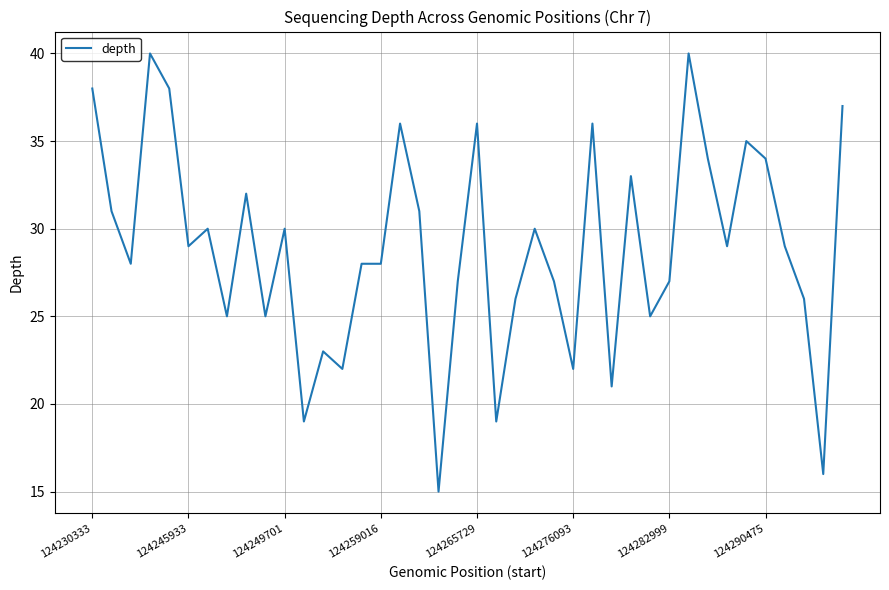

What is the sum of all values?

1157